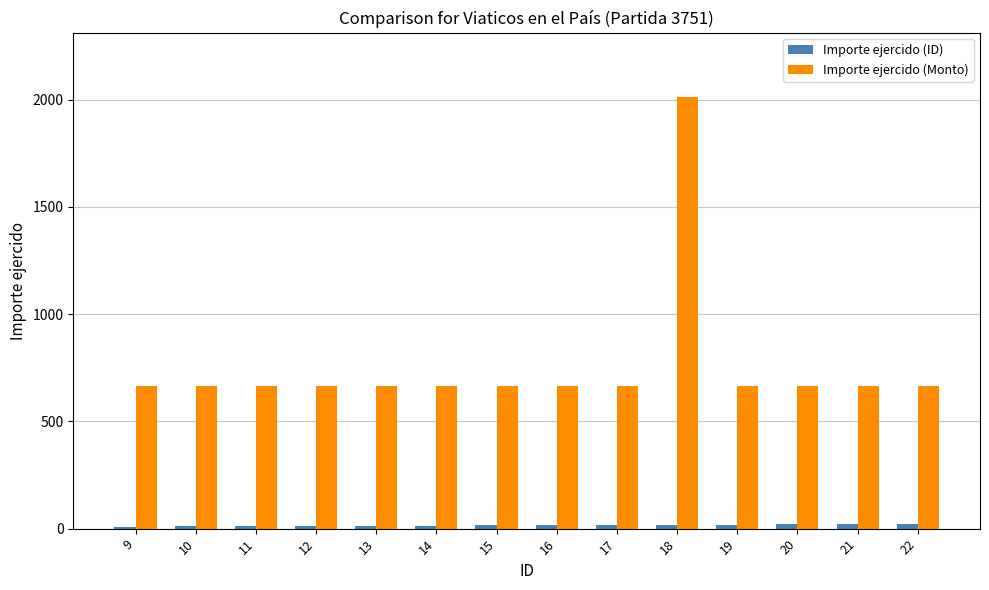

What is the minimum value for Importe ejercido (Monto)?

663.9